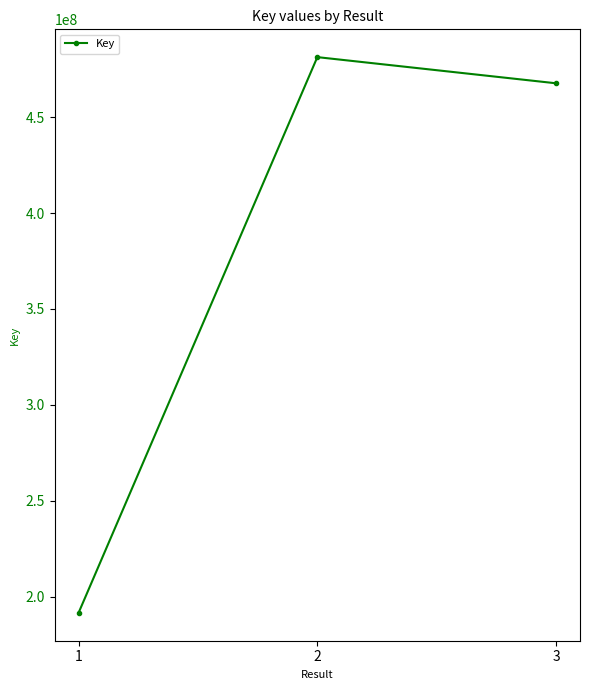

Is it true that the value at 3 is 645289877?

False